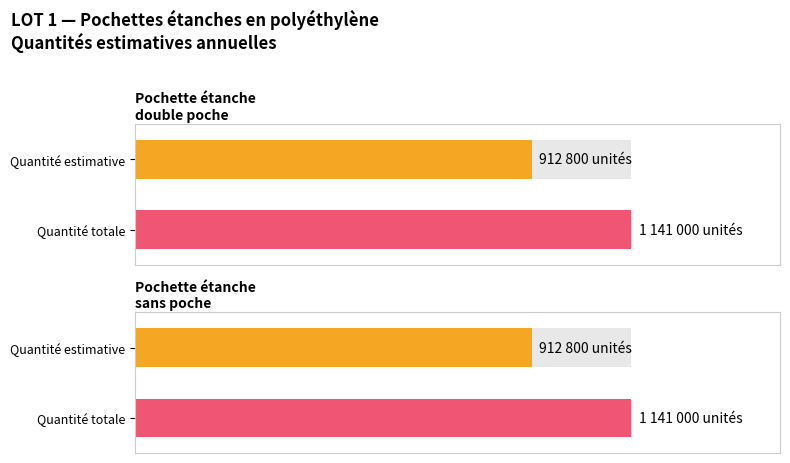

True or false: double poche rouge has a value of 72051 at Pochette étanche double poche.

False